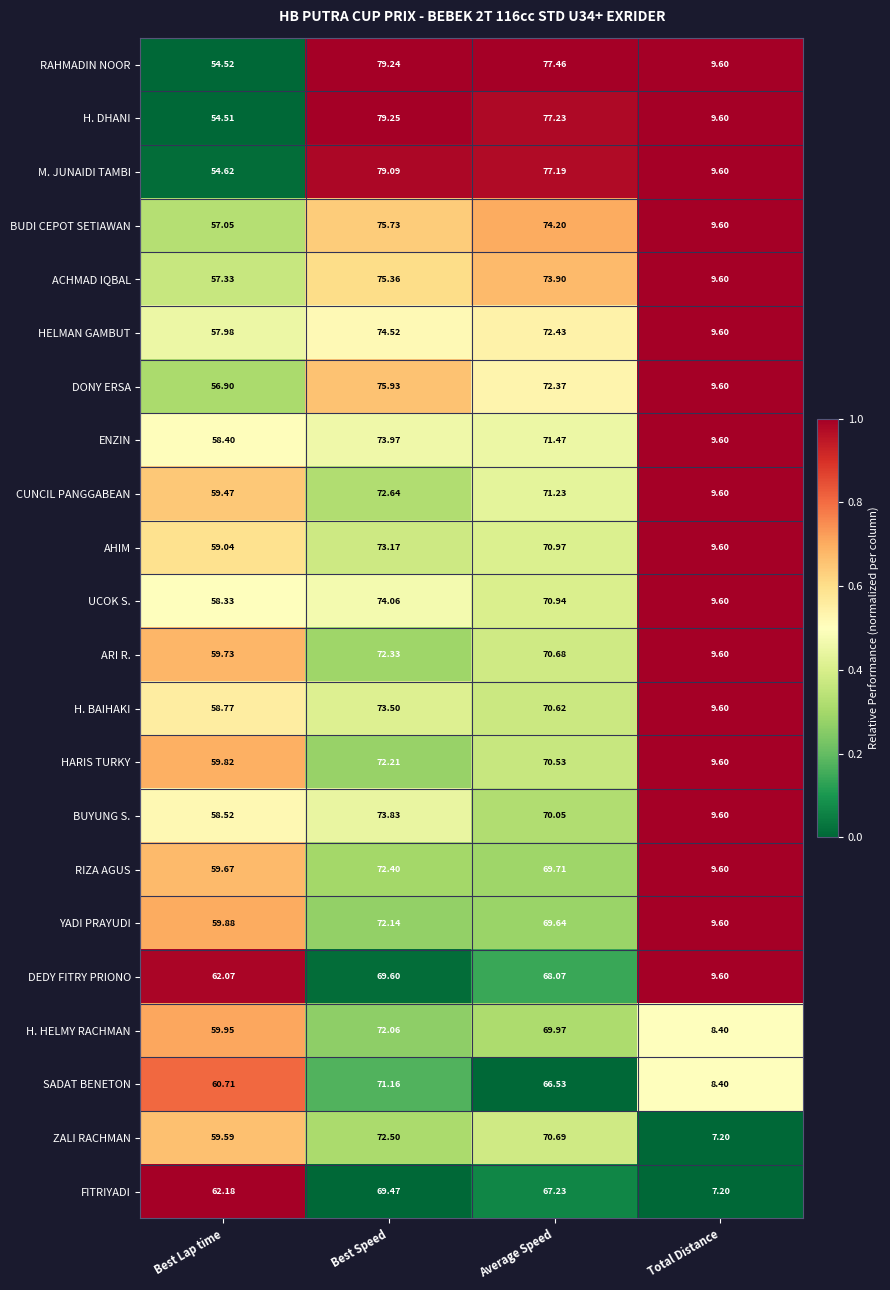

Rank the categories by DEDY FITRY PRIONO value from lowest to highest.

Total Distance, Best Lap time, Average Speed, Best Speed